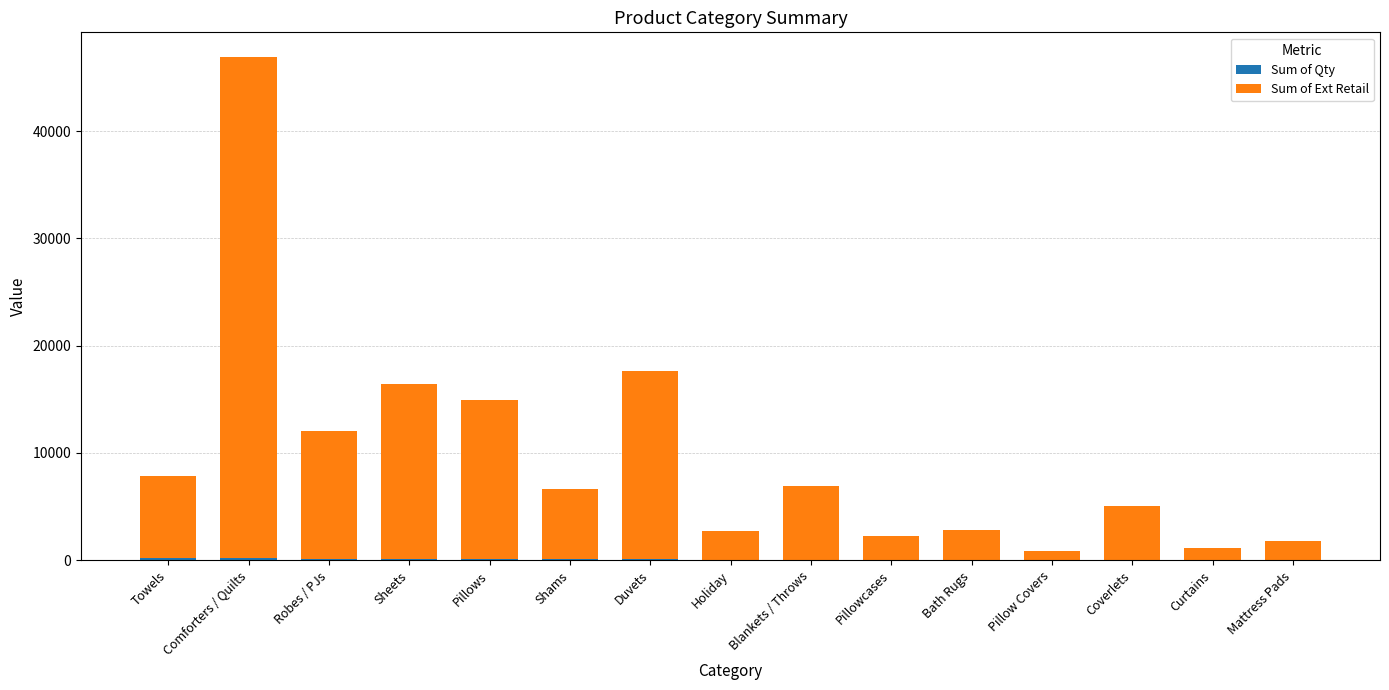

At which category is the sum across all series the highest?

Comforters / Quilts